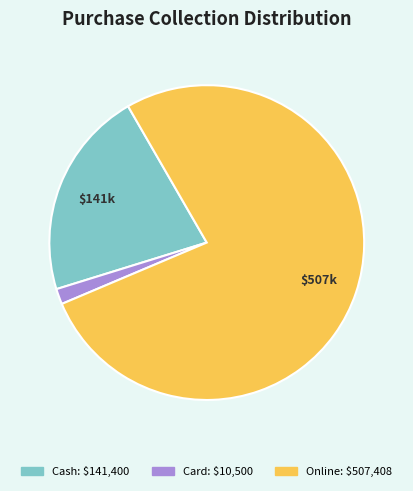

Approximately how many times larger is the value at Online compared to Cash?

3.6